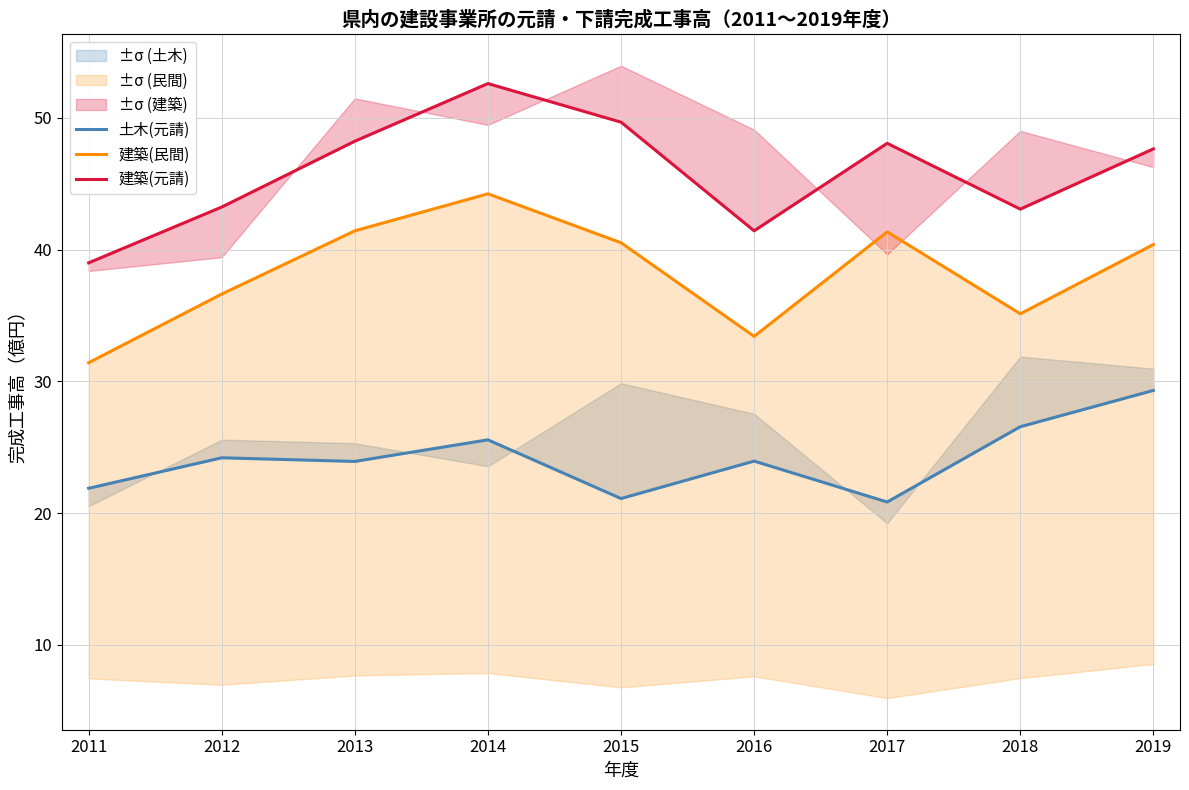

How many values in the 土木(元請) series are below 23?

3